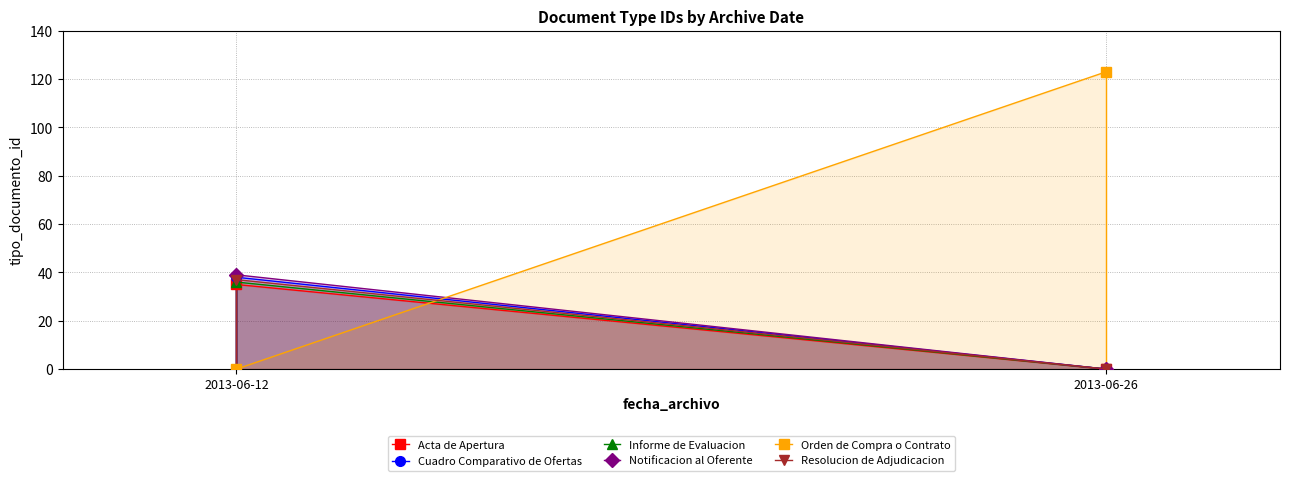

Reading left to right, list all the values displayed in this chart.

Acta de Apertura: 35	0
Cuadro Comparativo de Ofertas: 38	0
Informe de Evaluacion: 36	0
Notificacion al Oferente: 39	0
Orden de Compra o Contrato: 0	123
Resolucion de Adjudicacion: 37	0